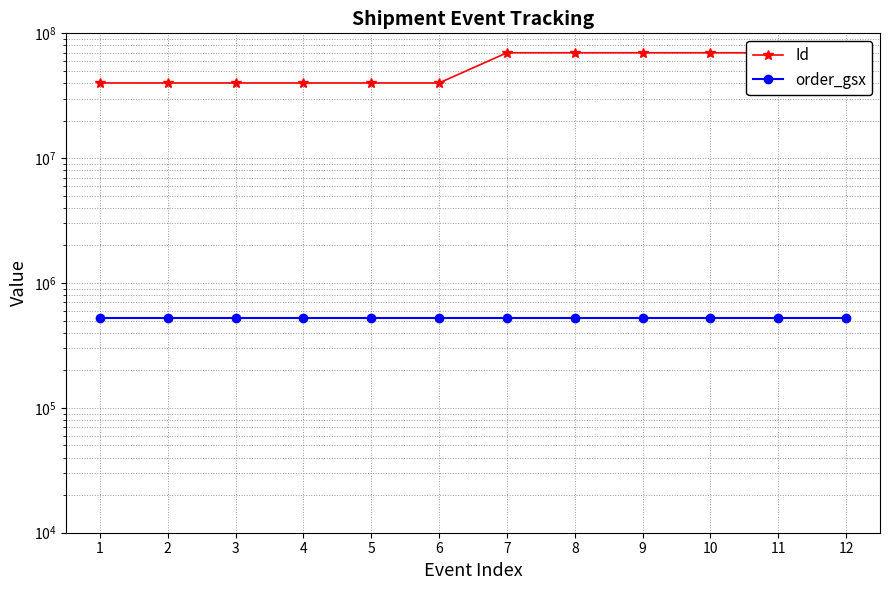

How many values in the Id series exceed 69893713?

5